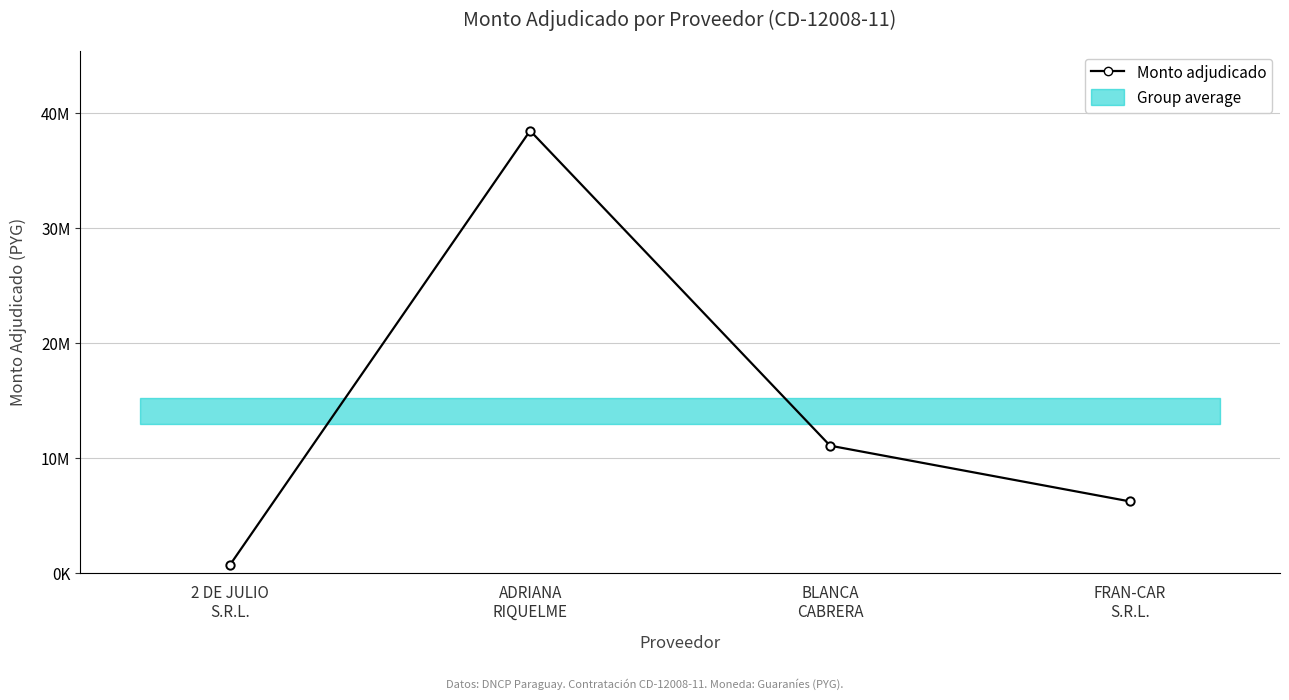

What is the minimum value shown in the chart?

755600